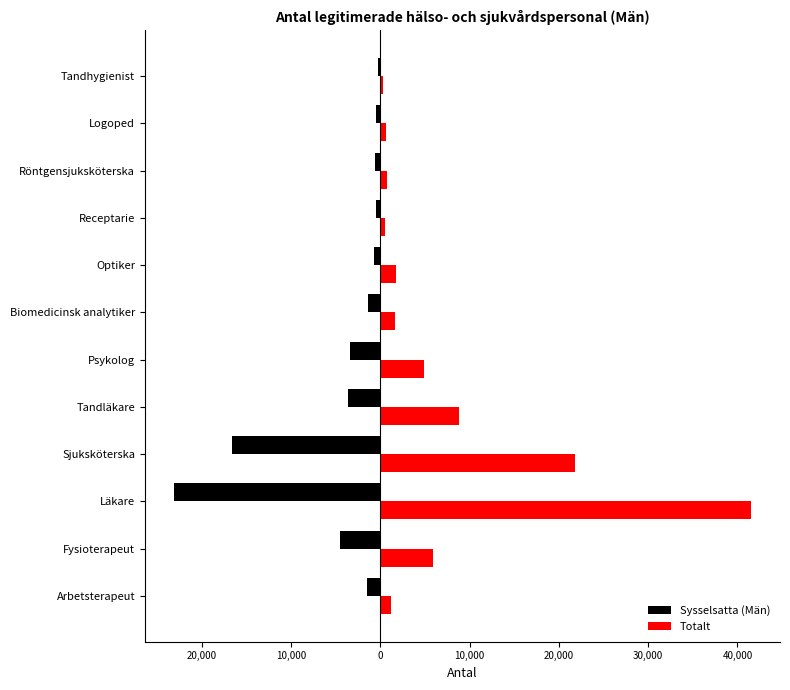

What is the maximum value for Sysselsatta (Män)?

-243